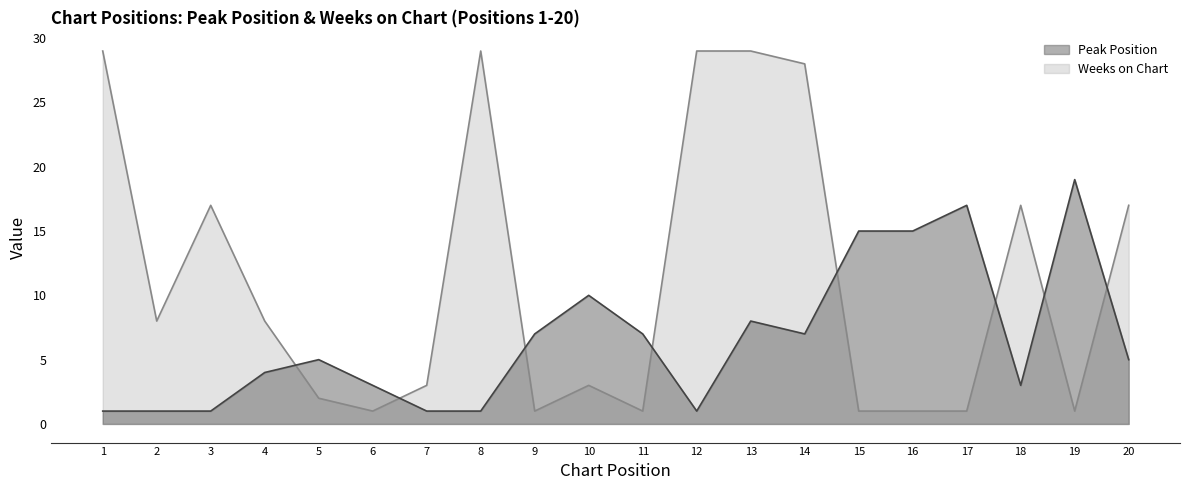

True or false: Peak Position has more than 2 interior local peaks.

True